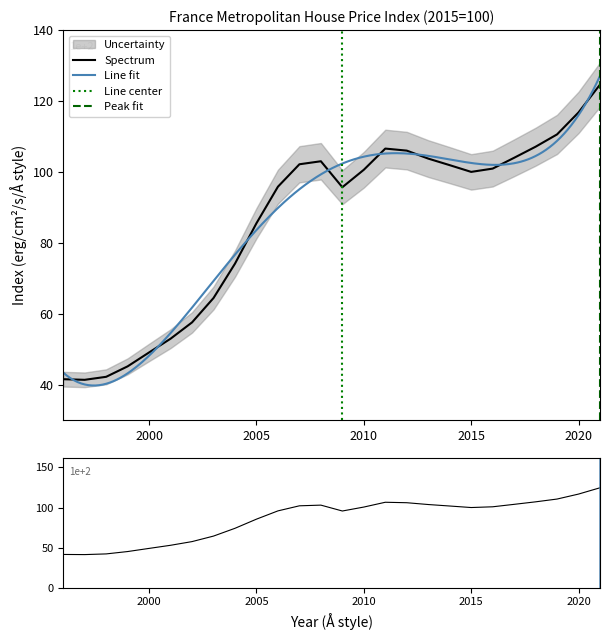

What value does the data have at 2021?

124.6